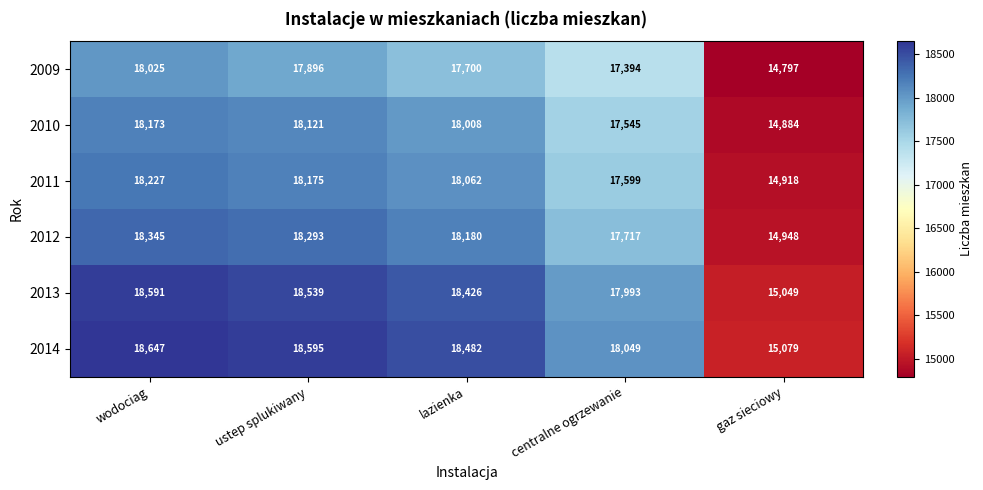

How many distinct data groups are displayed?

6